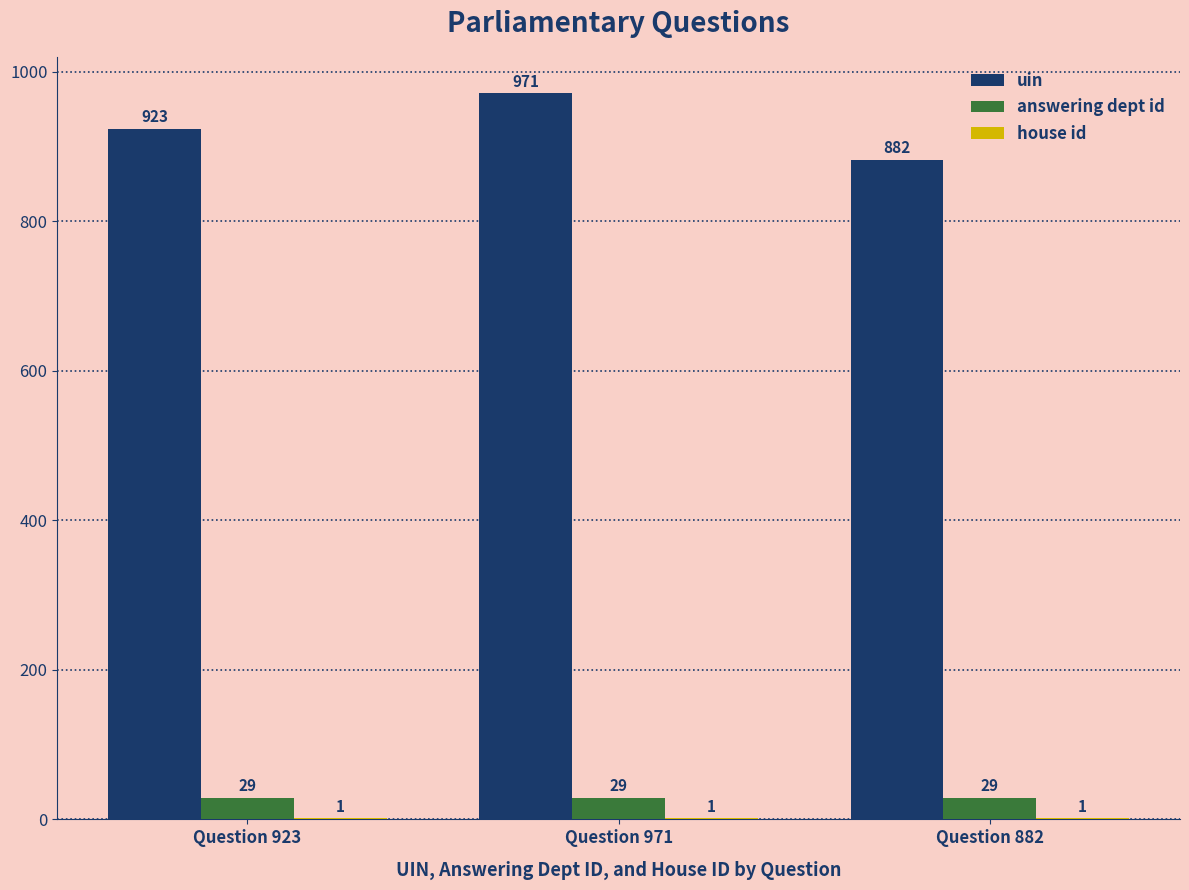

What is the total value across all series at Question 971?

1001